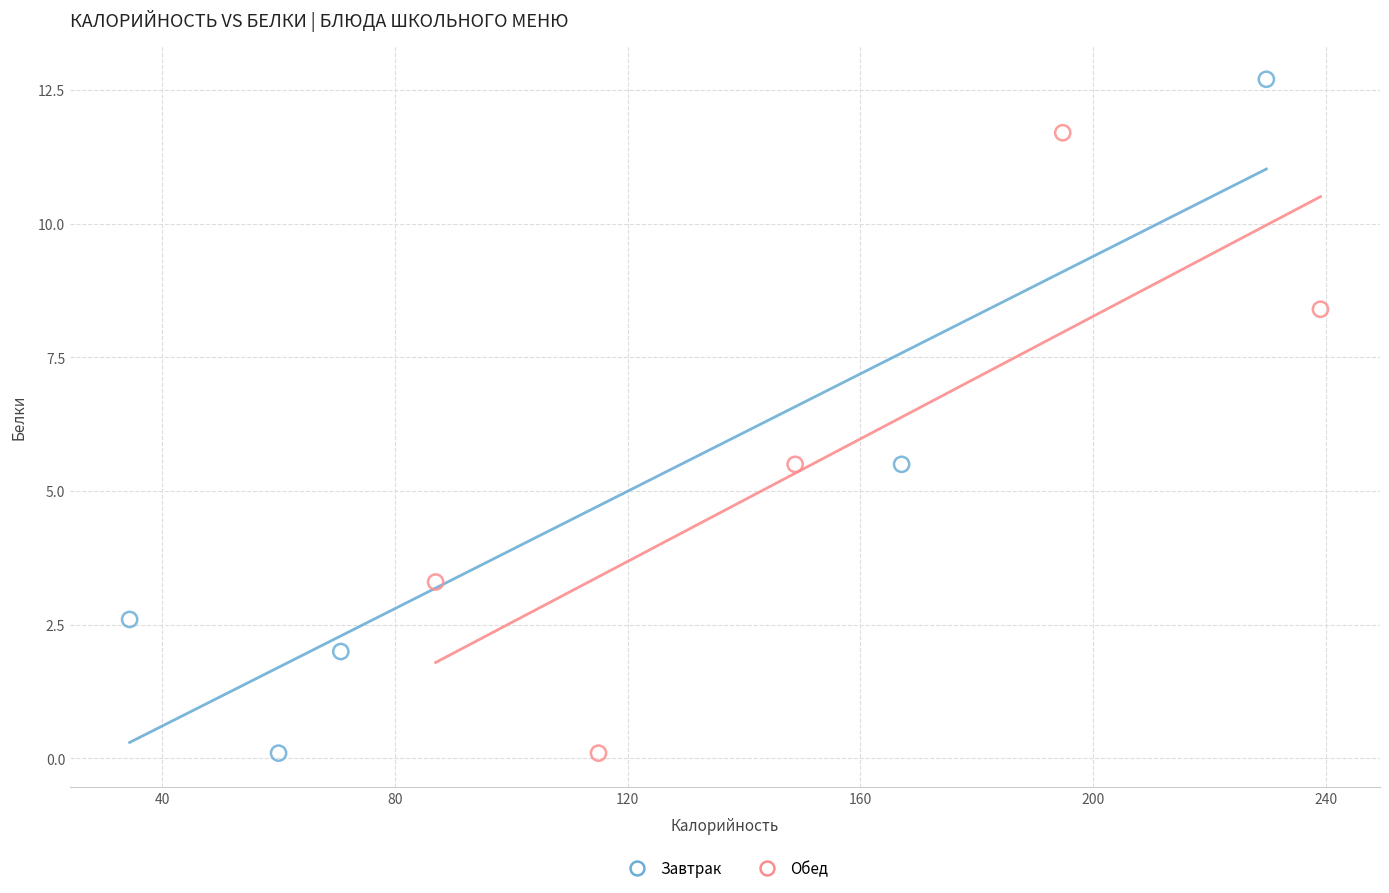

Which series has the widest spread of Y values?

Завтрак